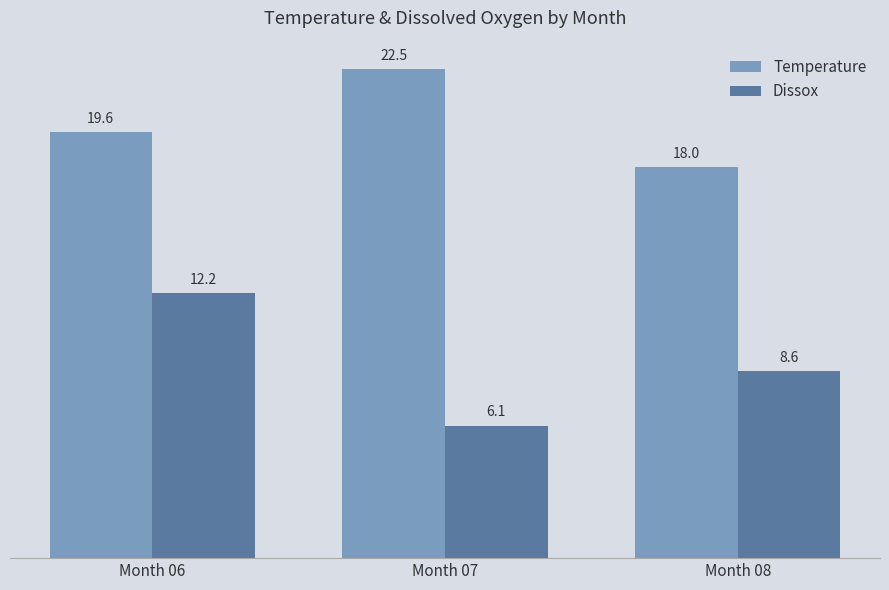

What is the smallest value displayed?

6.1